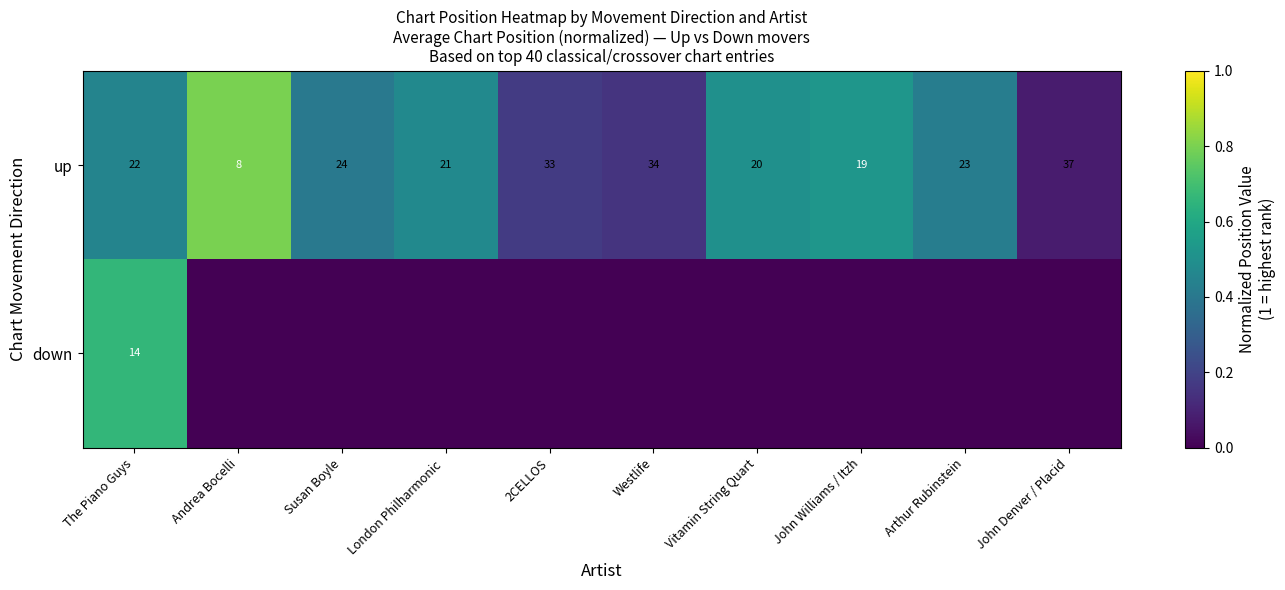

Rank the categories by up value from lowest to highest.

Andrea Bocelli, John Williams / Itzh, Vitamin String Quart, London Philharmonic , The Piano Guys, Arthur Rubinstein, Susan Boyle, 2CELLOS, Westlife, John Denver / Placid